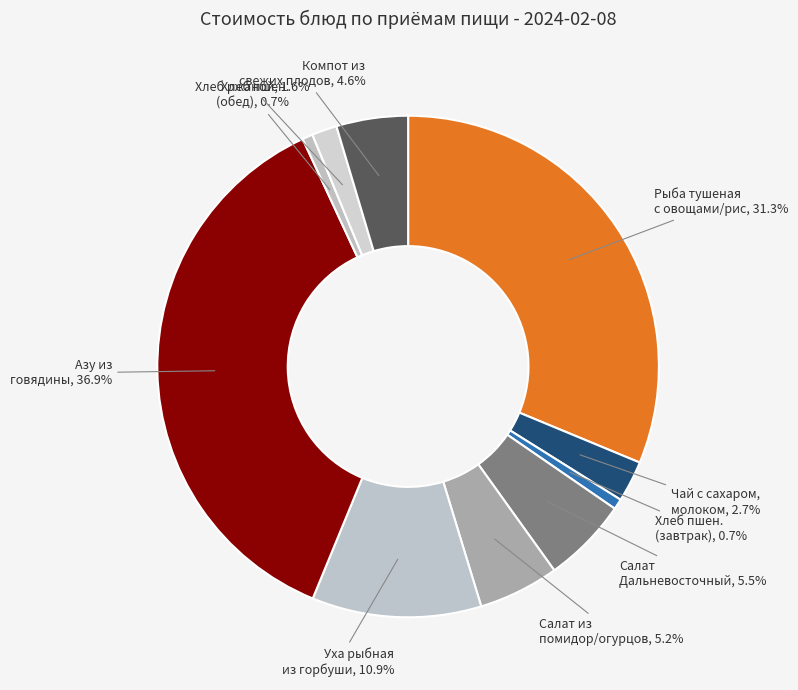

What percentage do Уха рыбная из горбуши and Хлеб ржаной together represent?

12.5%